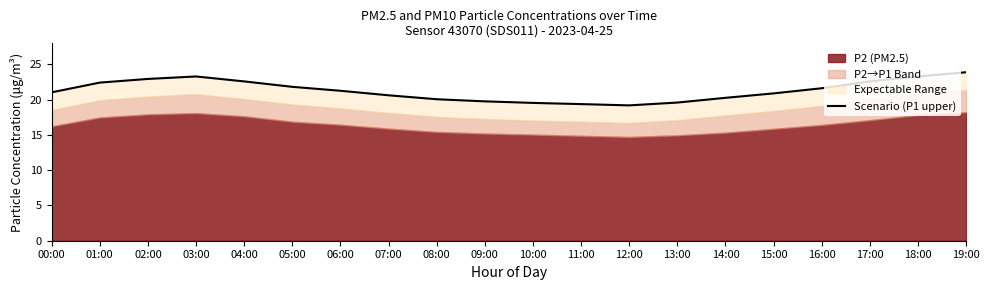

Read the value at 17:00.

22.6